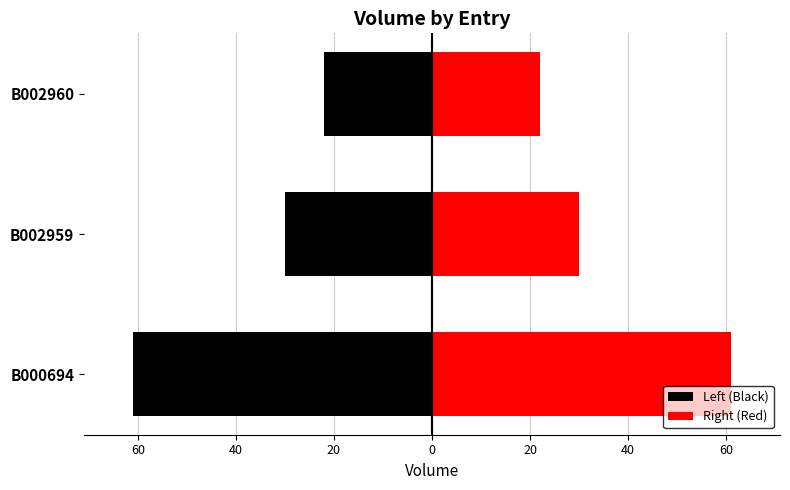

How many Left (Black) values are between -61 and -22?

3